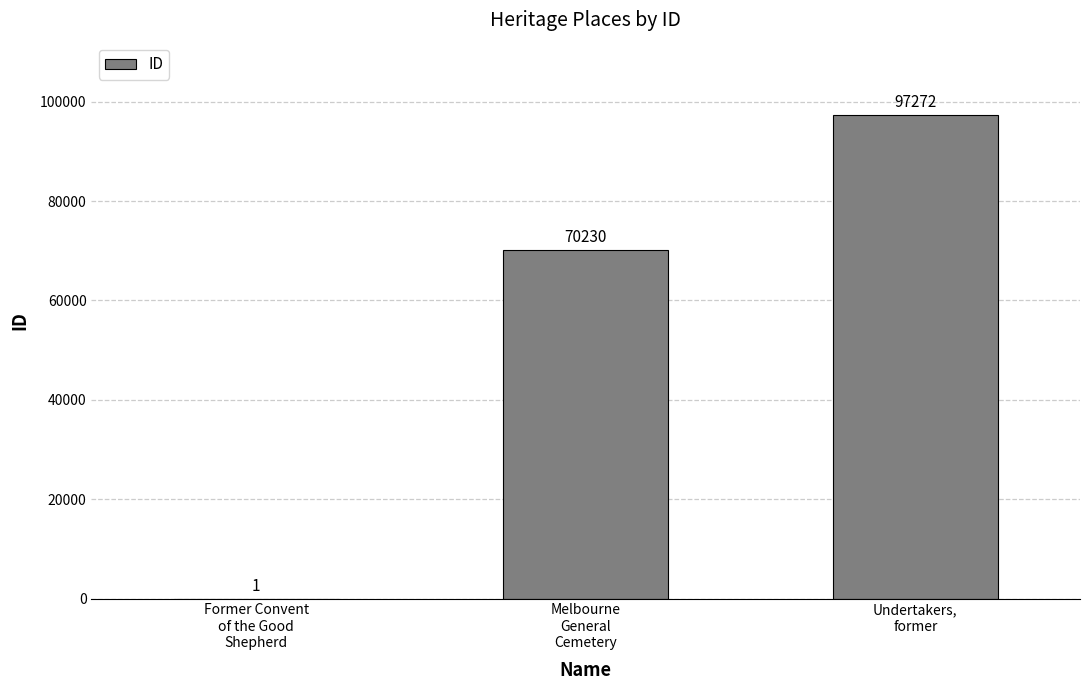

What is the sum of all values?

167503